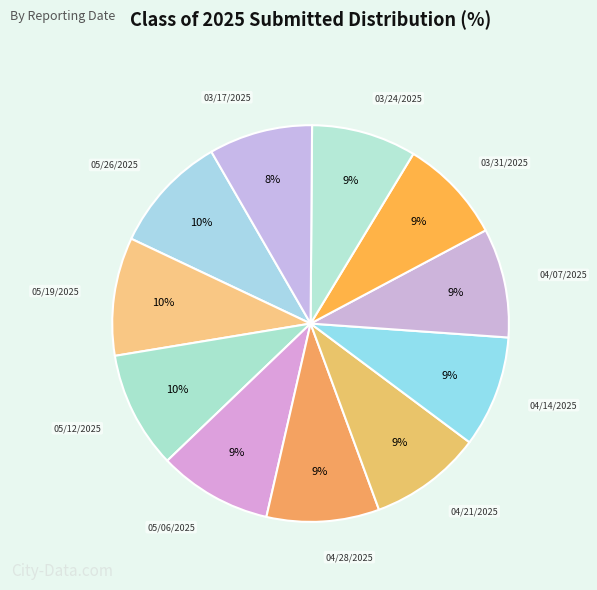

To the nearest percent, what portion does 05/26/2025 represent?

10%